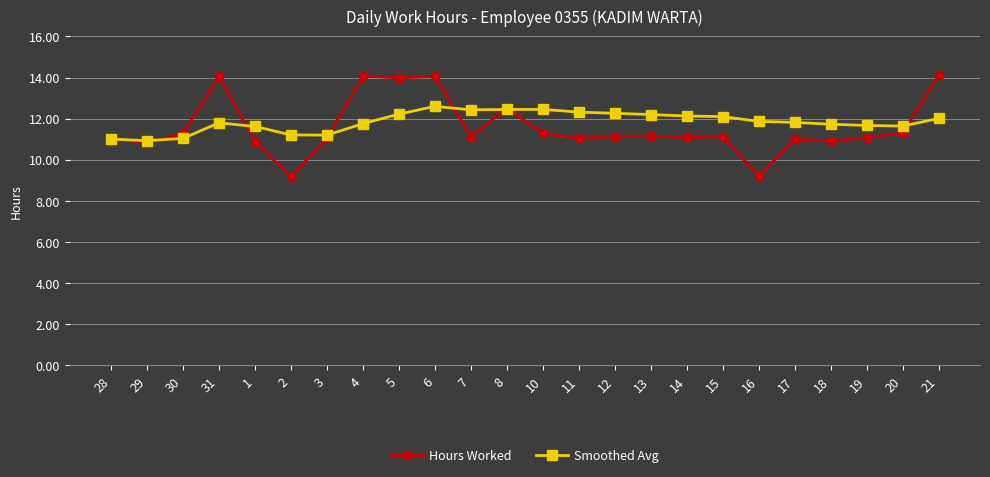

Which series has the largest range (max minus min)?

Hours Worked